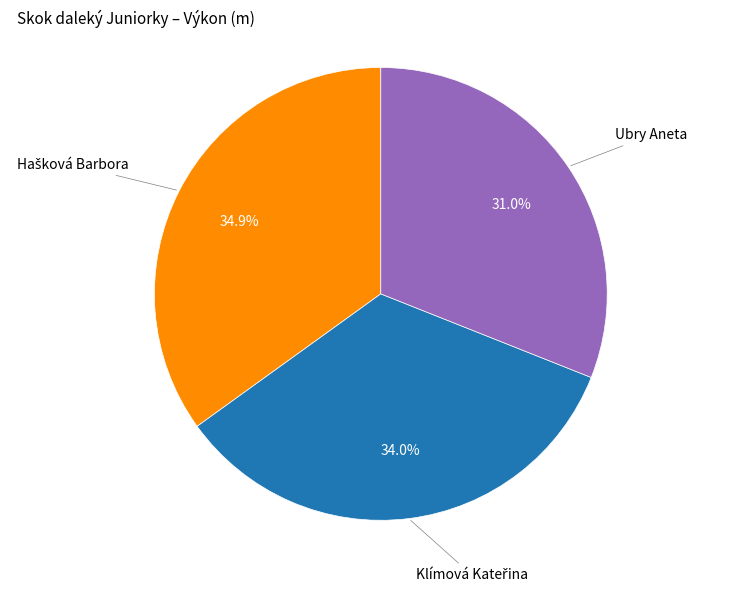

Which slice is the smallest?

Ubry Aneta